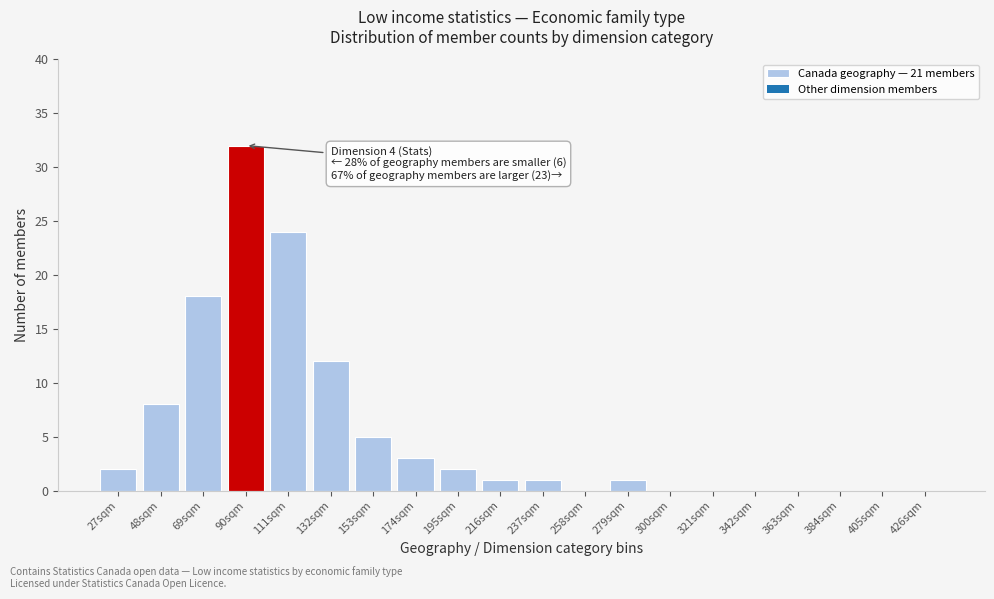

Reading left to right, extract all data points from this chart.

27sqm=2	48sqm=8	69sqm=18	90sqm=32	111sqm=24	132sqm=12	153sqm=5	174sqm=3	195sqm=2	216sqm=1	237sqm=1	258sqm=0	279sqm=1	300sqm=0	321sqm=0	342sqm=0	363sqm=0	384sqm=0	405sqm=0	426sqm=0